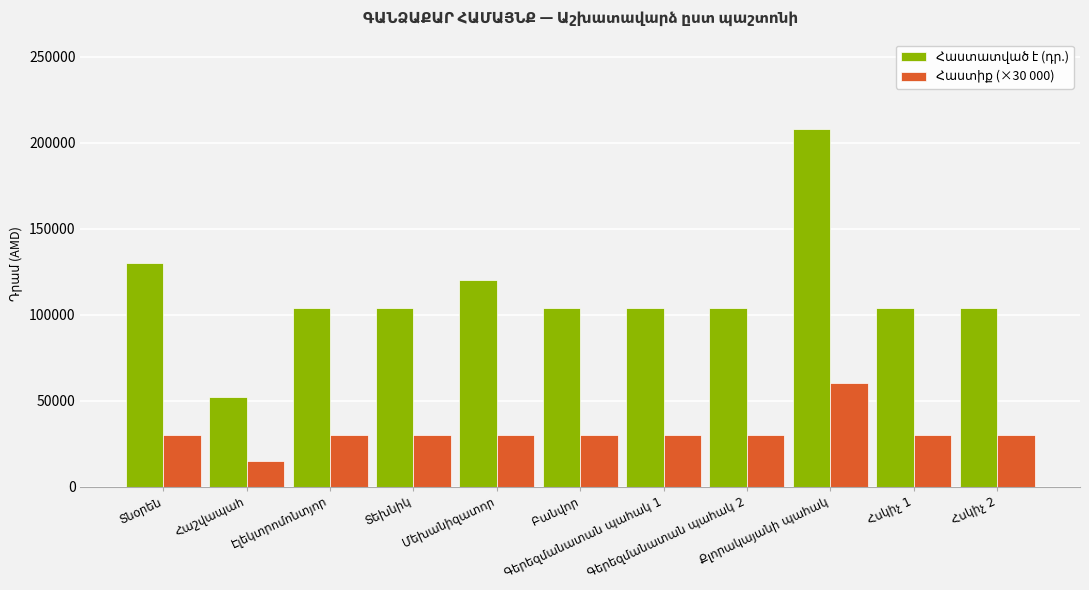

How many bars are there in each group?

2